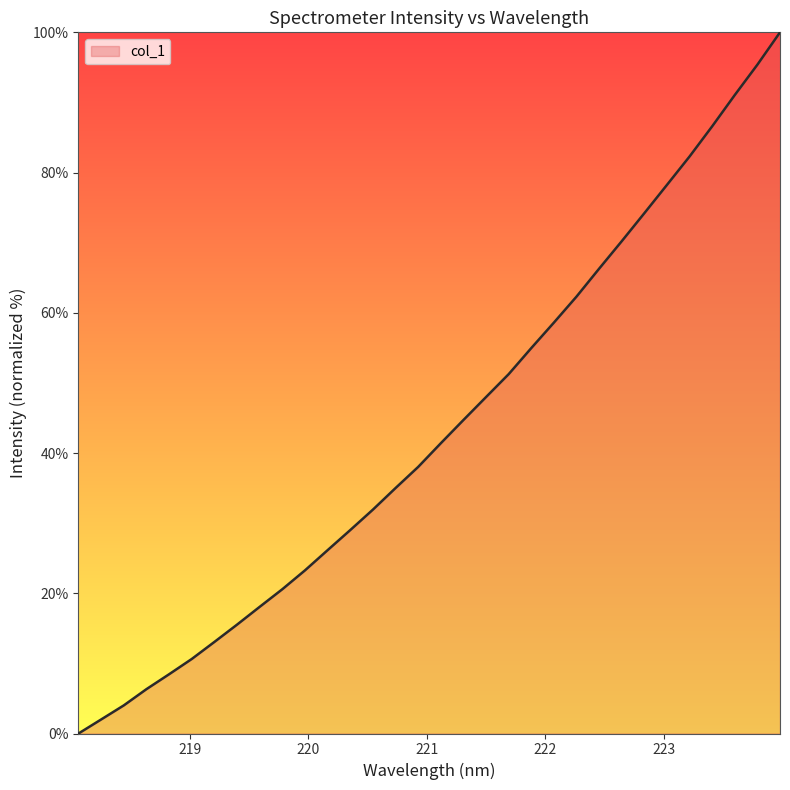

What is the difference between the second highest and minimum values?

95.4